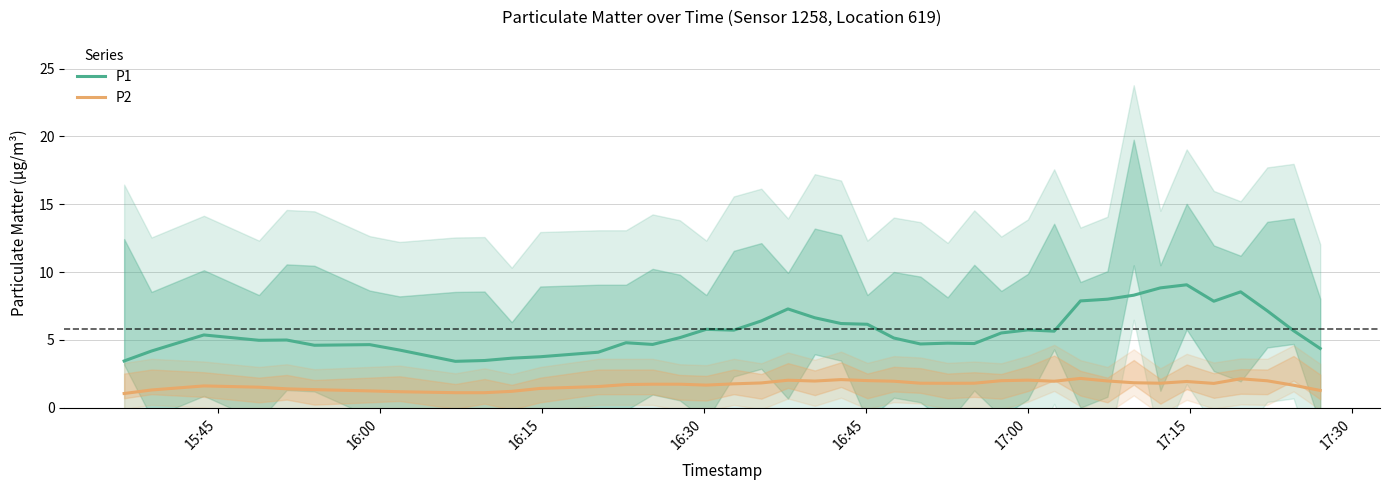

True or false: P1 and P2 cross at least once.

False